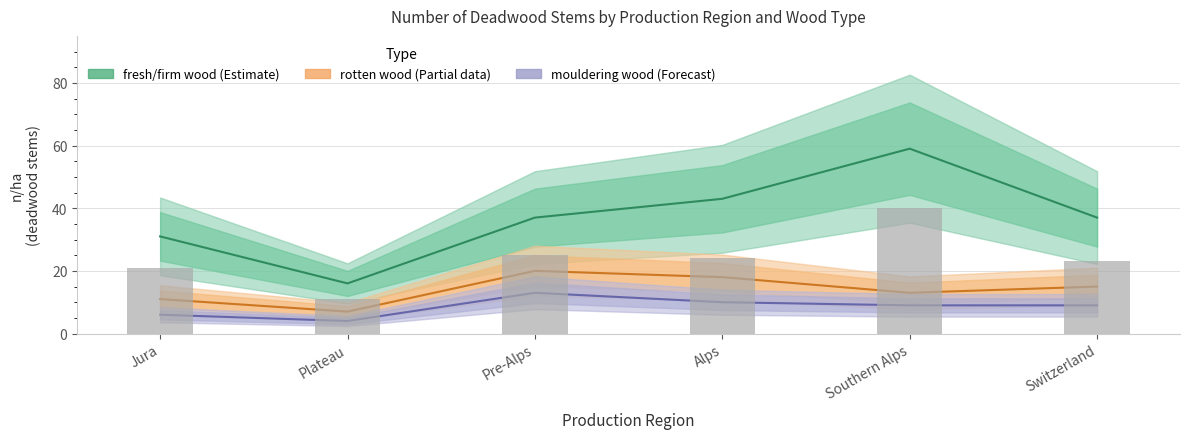

What is the label of the 5th bar from the right?

Plateau